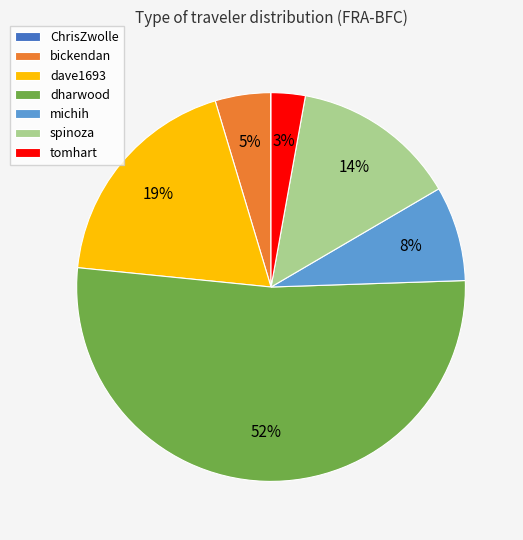

Which slice is the largest?

dharwood